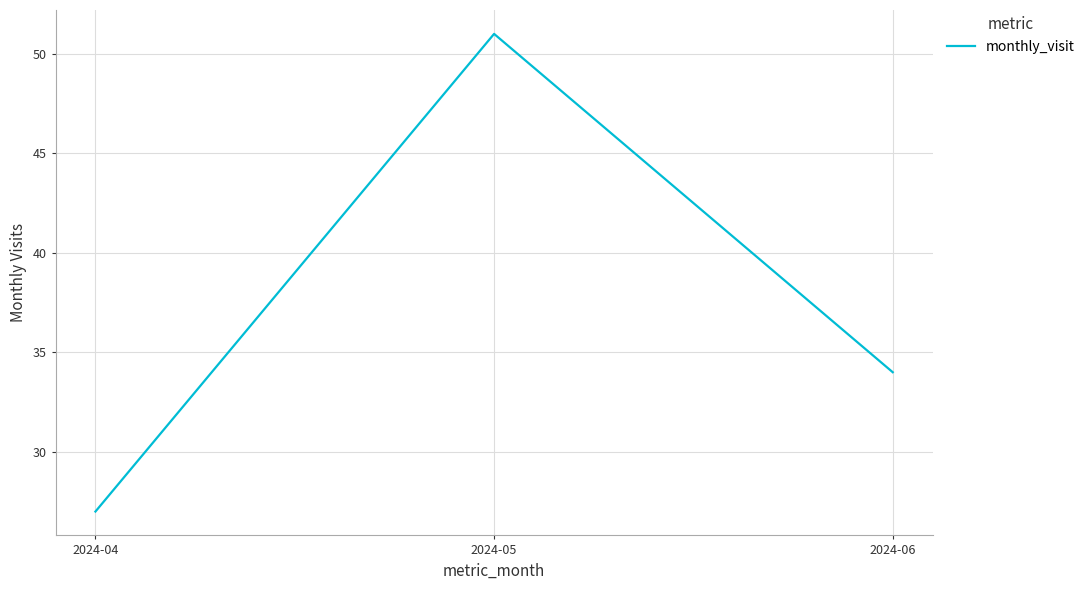

Rank the categories by value from highest to lowest.

2024-05, 2024-06, 2024-04